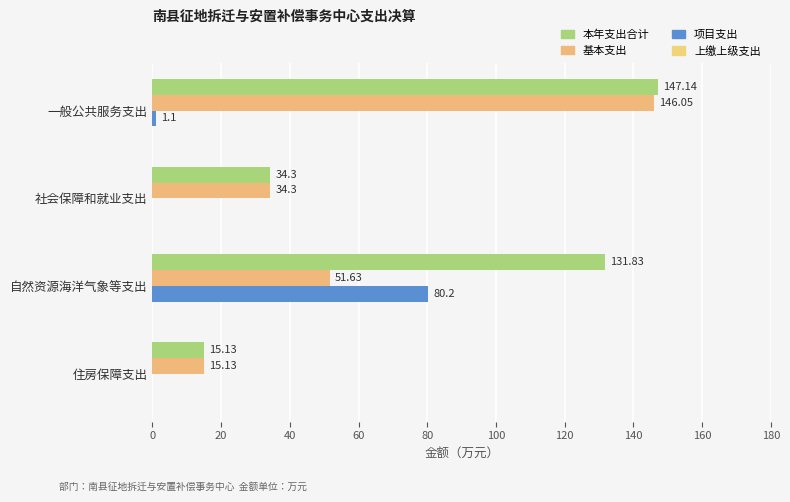

How many positive values does the 项目支出 series have?

2